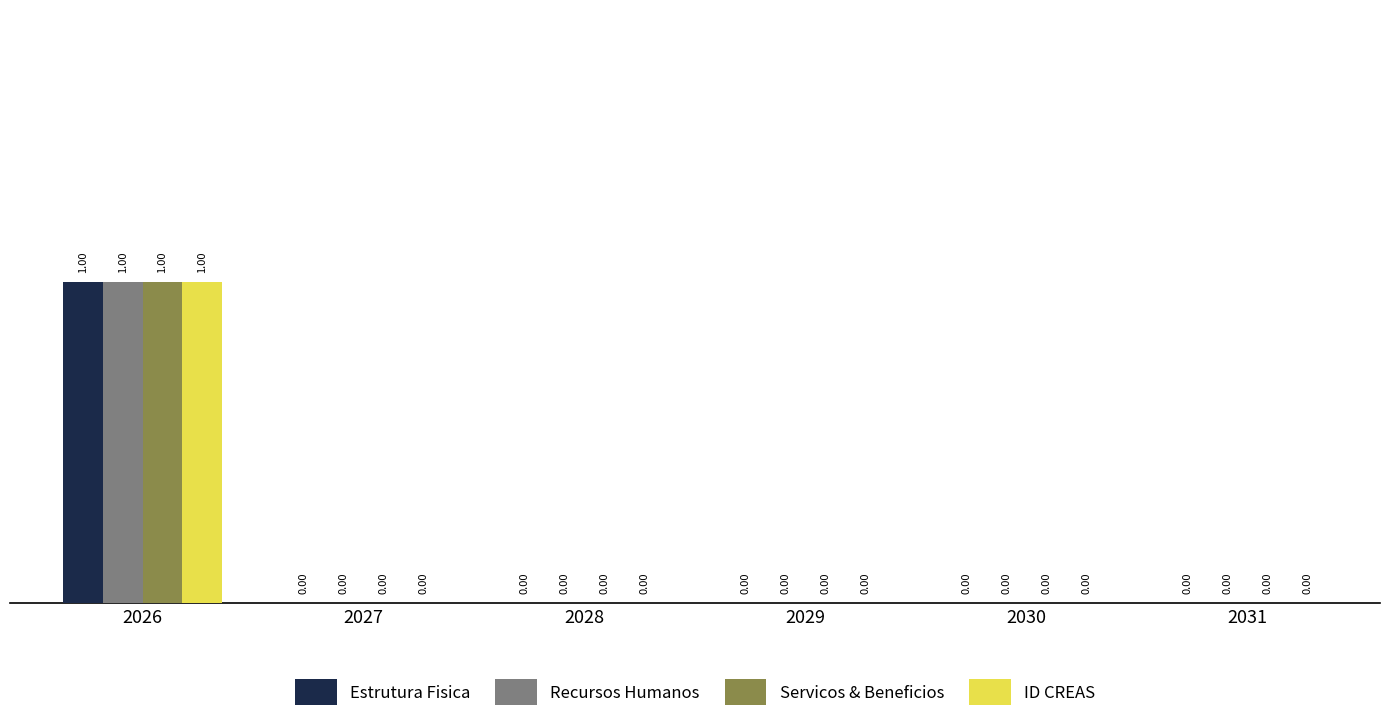

How many Servicos & Beneficios values are between 0 and 1?

6